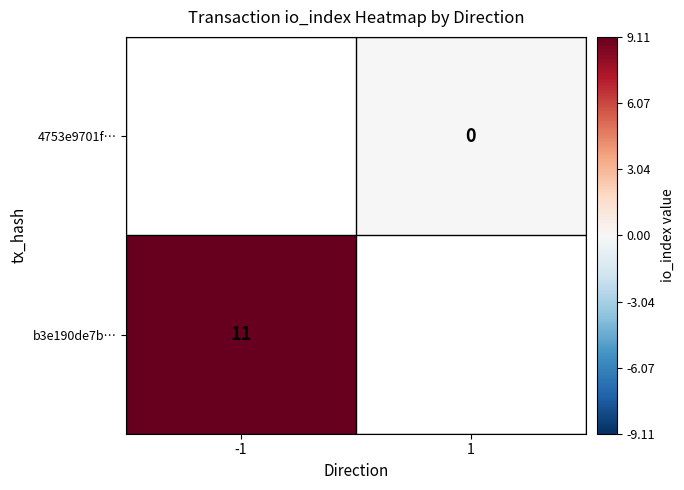

At which category does the chart reach its minimum across all series?

1